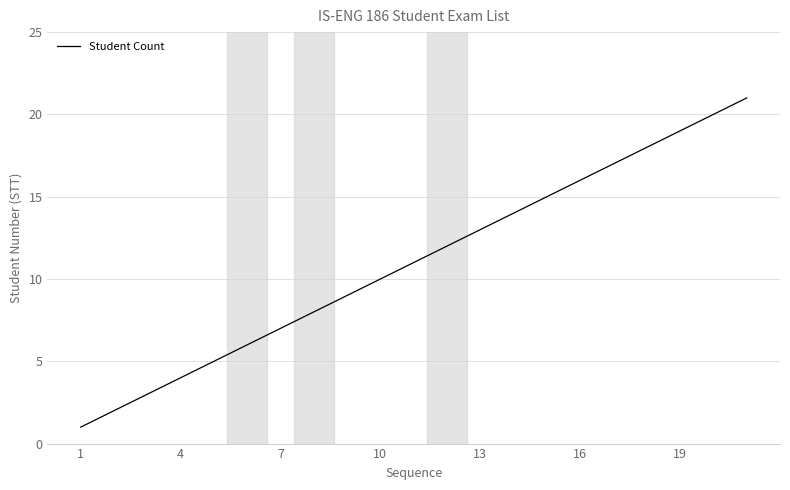

What is the maximum value shown in the chart?

21